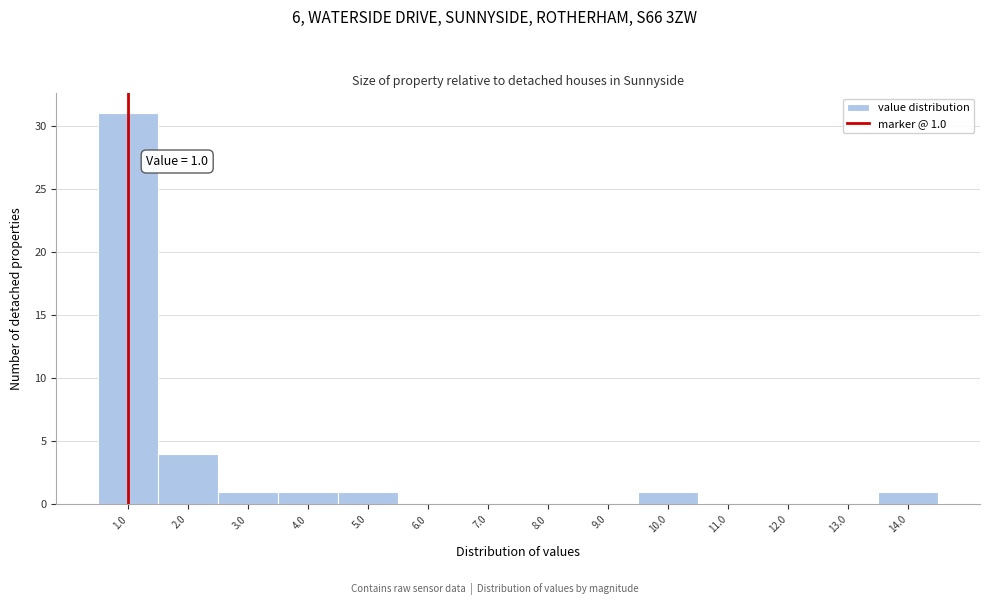

Over which range of the x-axis is the bar tallest?

0.5 to 1.5